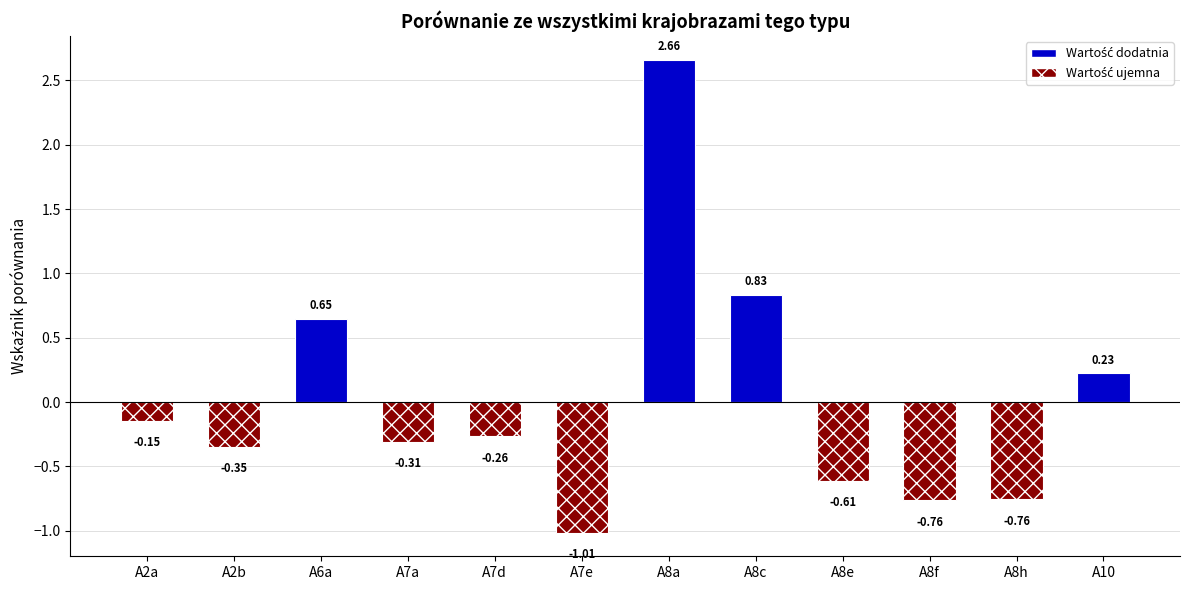

Which has a higher value, A8e or A7a?

A7a